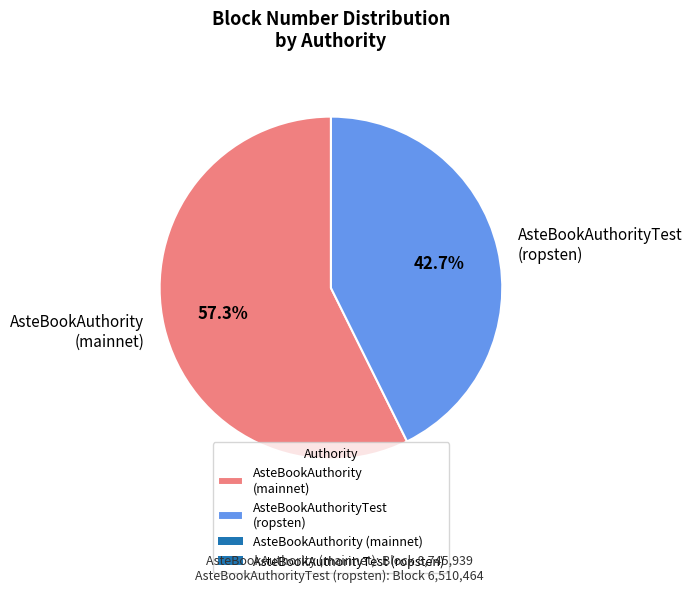

How many slices are in this pie chart?

2